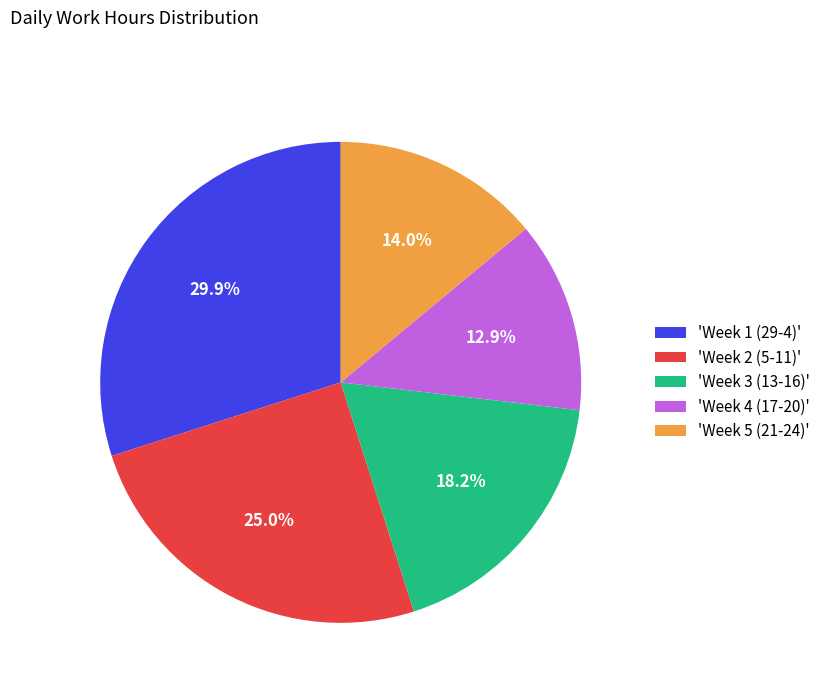

Approximately how many times larger is the value at 'Week 5 (21-24)' compared to 'Week 4 (17-20)'?

1.1